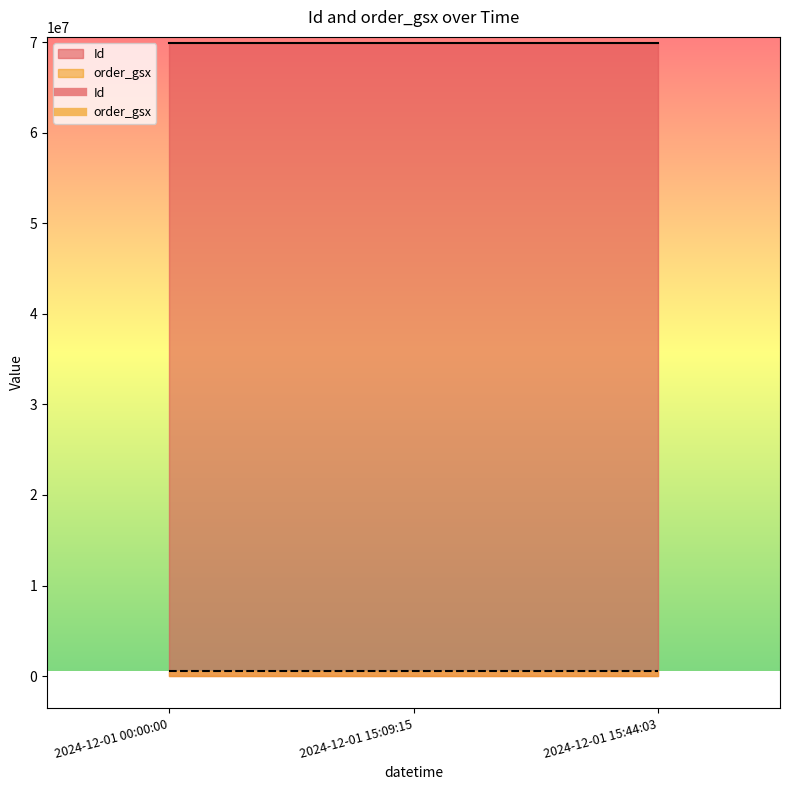

Which series has the largest total across all categories?

Id